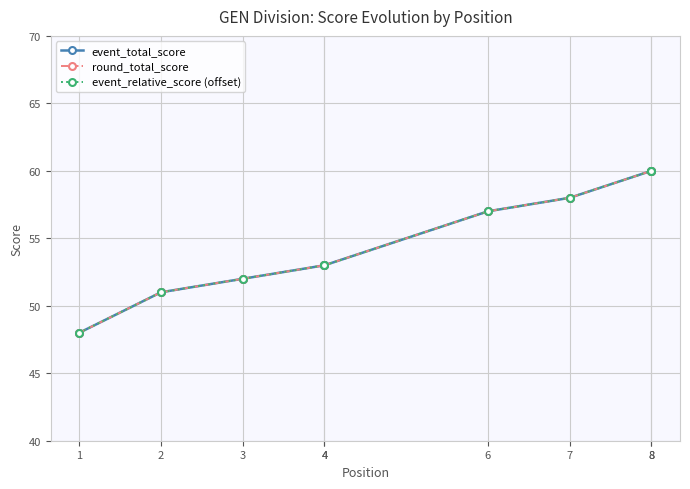

Which has a higher value, 4 or 8?

8